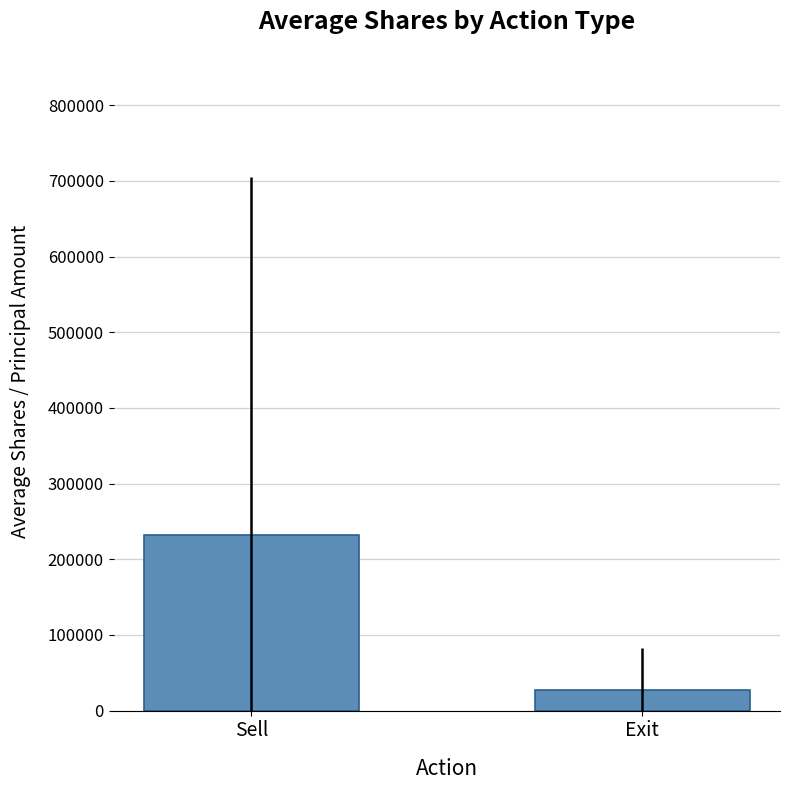

Rank the categories by value from highest to lowest.

Sell, Exit